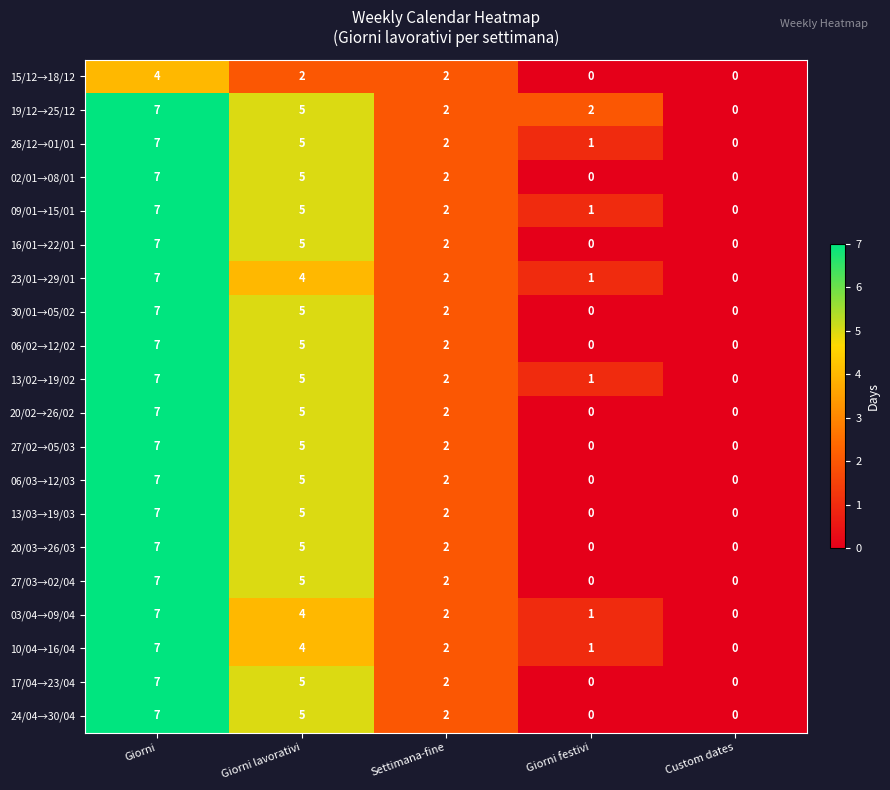

Rank the categories by 03/04→09/04 value from highest to lowest.

Giorni, Giorni lavorativi, Settimana-fine, Giorni festivi, Custom dates